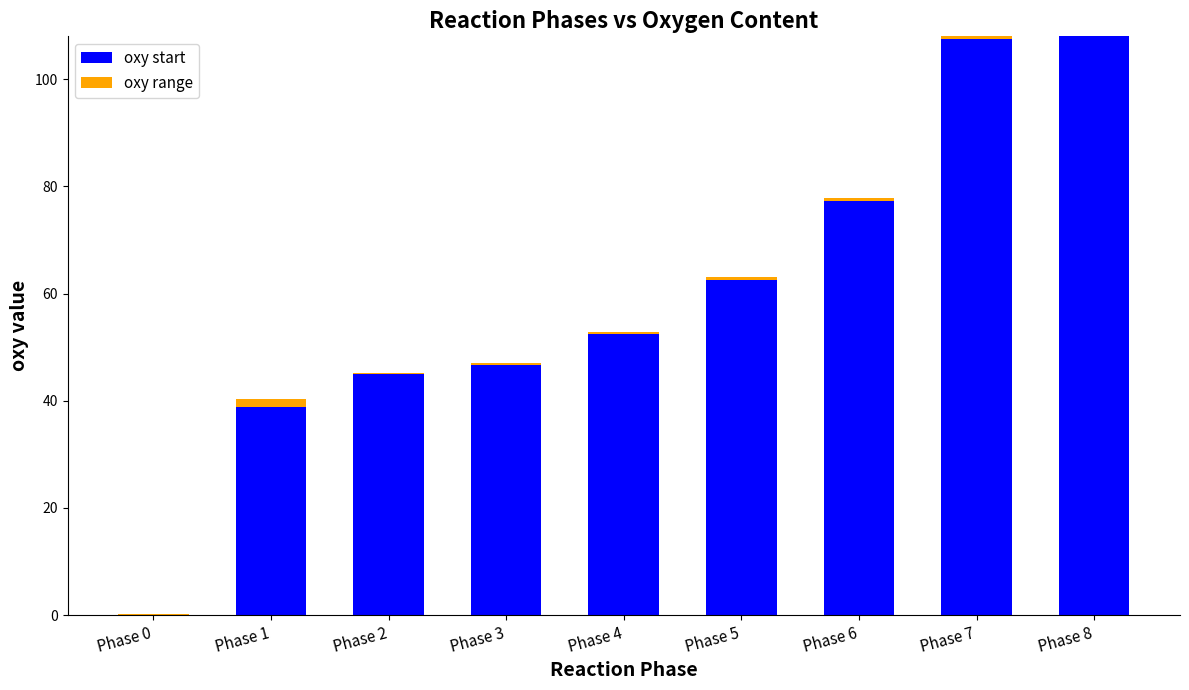

The value of oxy start at Phase 2 is 45.0. True or false?

True